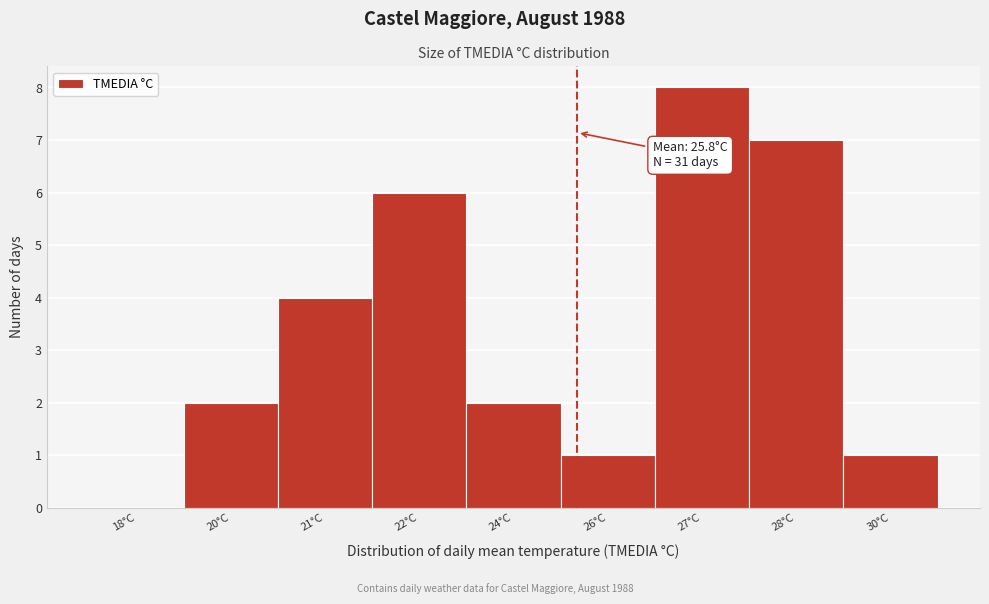

Reading left to right, transcribe all the data shown in this chart.

18°C=0	20°C=2	21°C=4	22°C=6	24°C=2	26°C=1	27°C=8	28°C=7	30°C=1